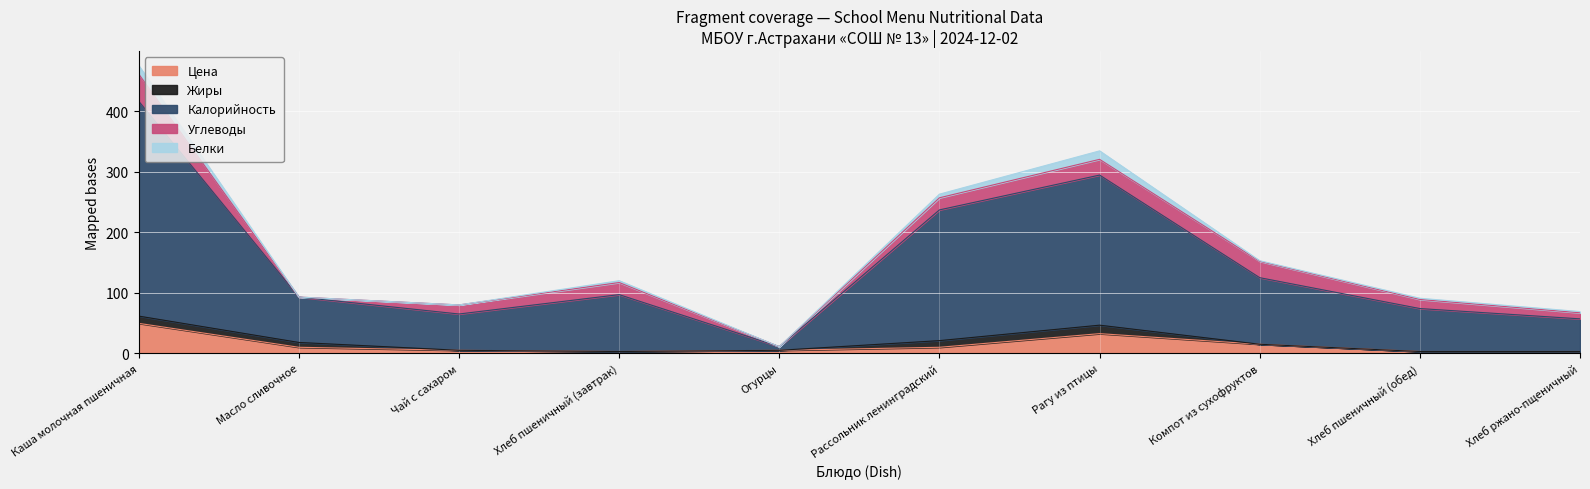

How many interior local peaks does the Углеводы series have?

2